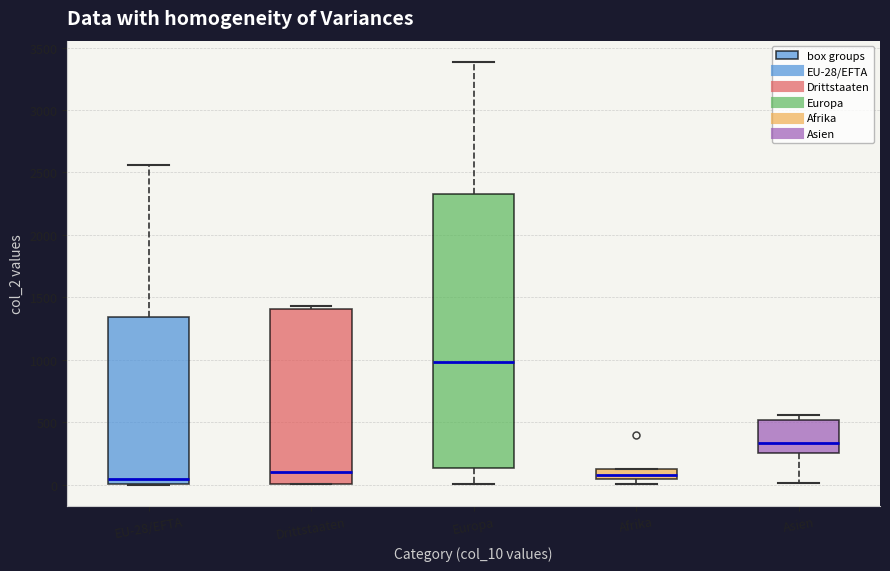

Which box is the tallest, from its lower edge to its upper edge?

Europa